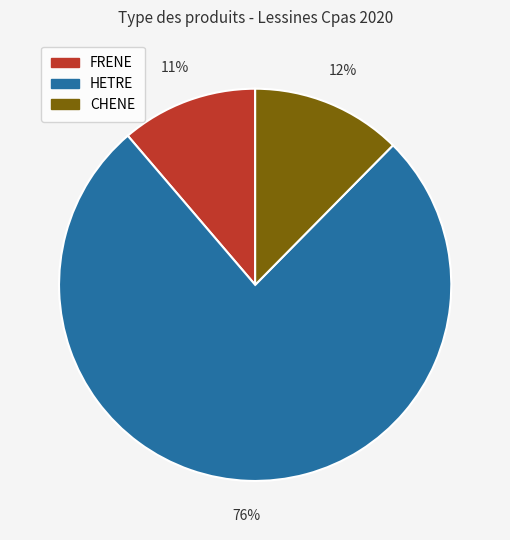

What percentage is the CHENE slice, to the nearest percent?

12%